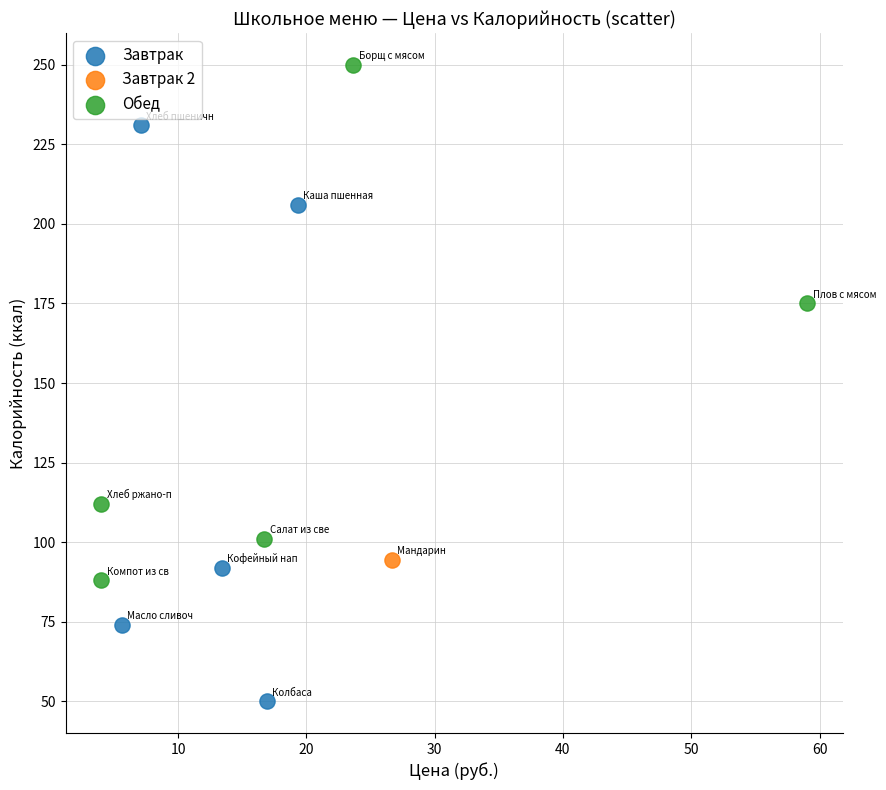

What are all the series names shown in the legend?

Завтрак, Завтрак 2, Обед